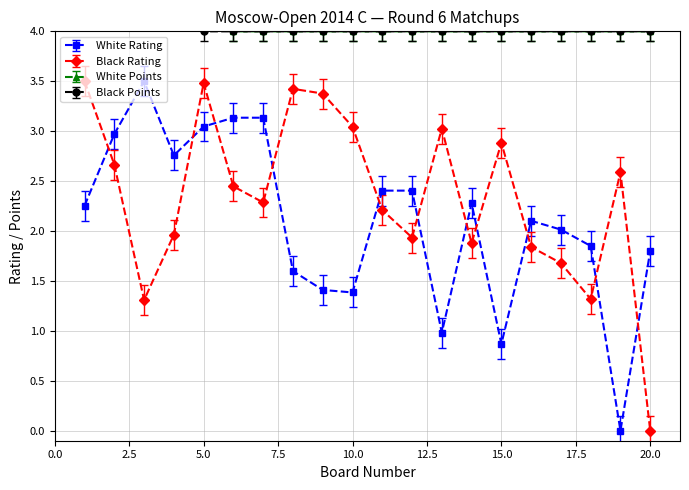

How many distinct data groups are displayed?

4